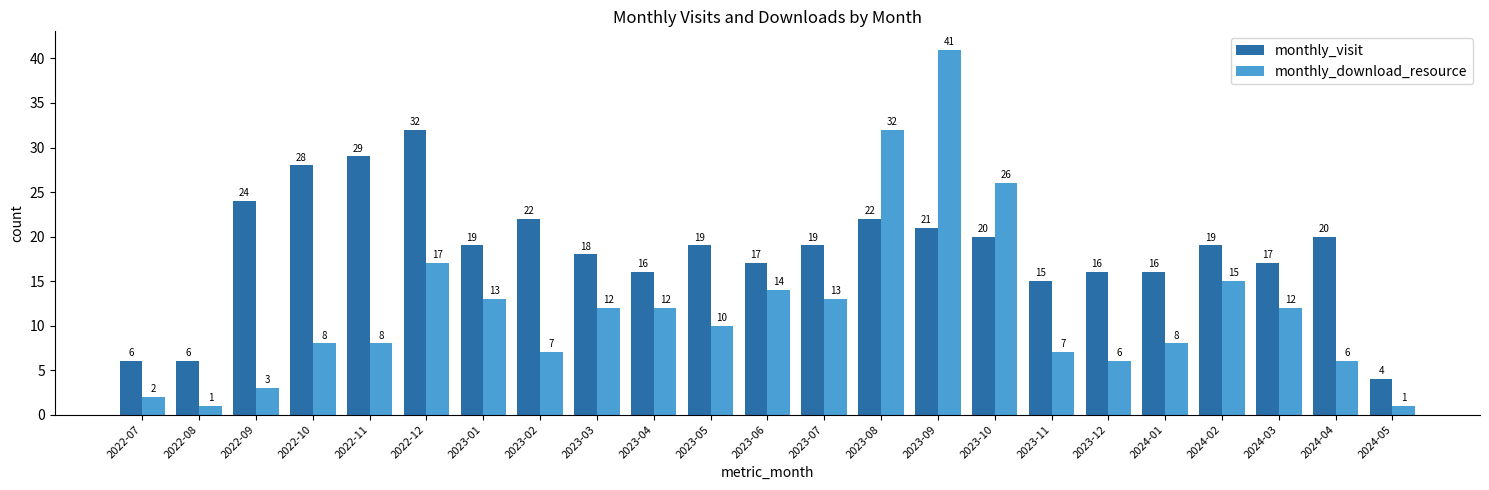

Which label corresponds to the largest value in the chart?

2023-09